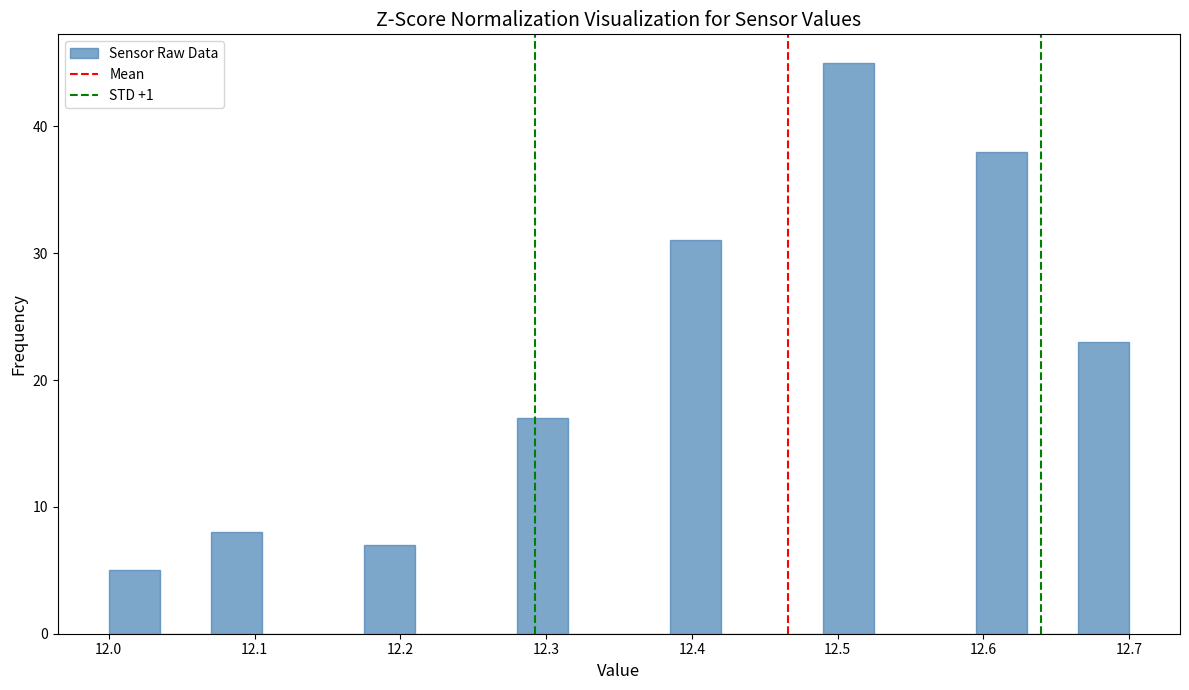

Read against the x-axis, roughly where is the centre of the tallest bar?

12.51